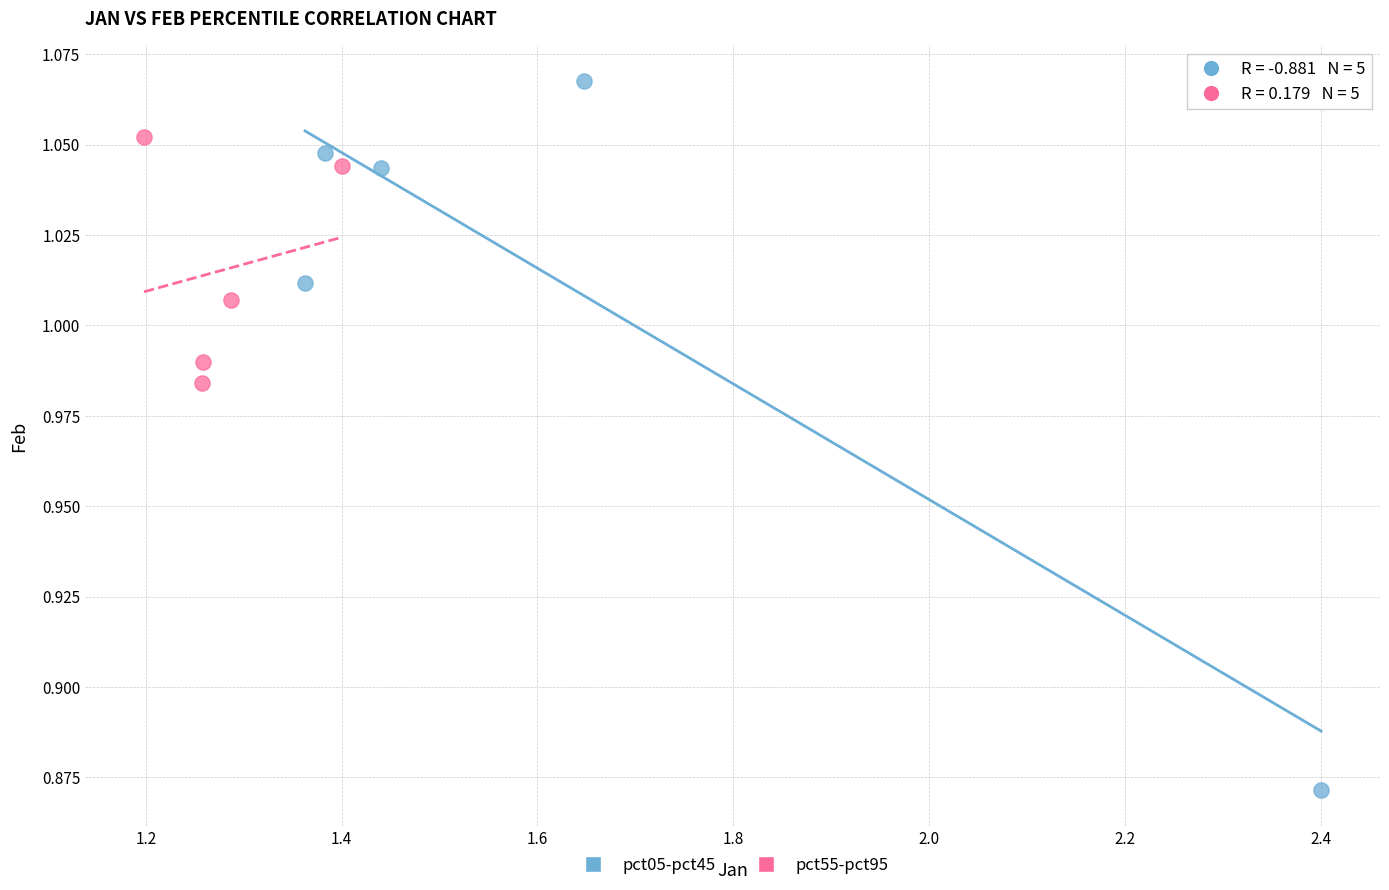

Which series has the largest Y range (max minus min)?

pct05-pct45